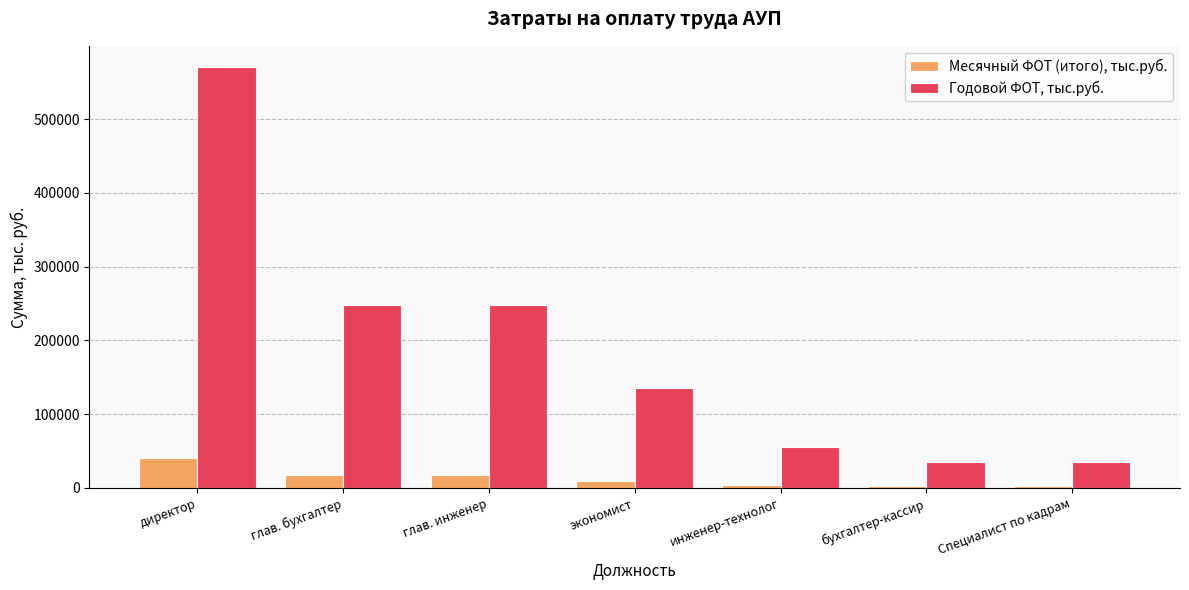

Which series changed the most between глав. бухгалтер and экономист?

Годовой ФОТ, тыс.руб.